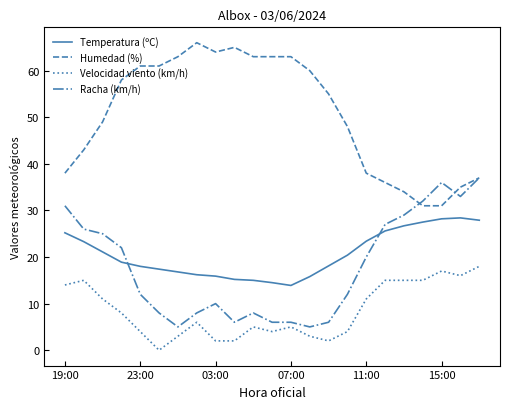

True or false: Temperatura (ºC) and Humedad (%) intersect in this chart.

False